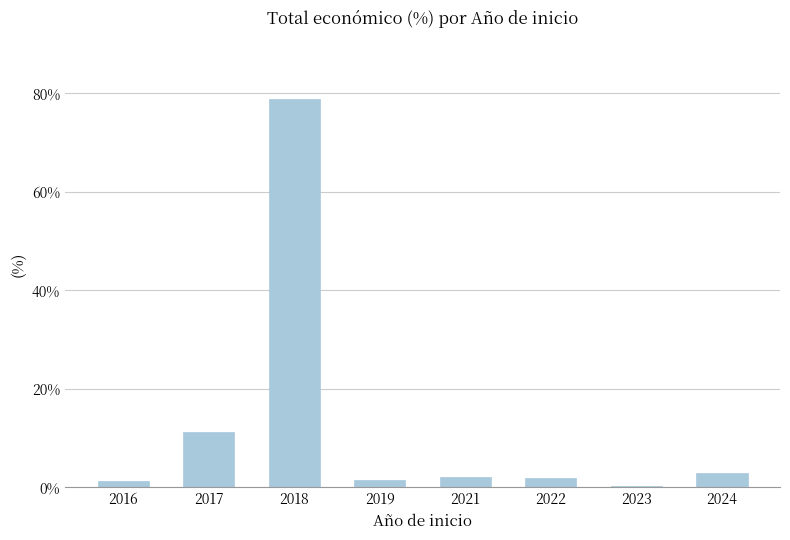

Which label corresponds to the smallest value in the chart?

2023